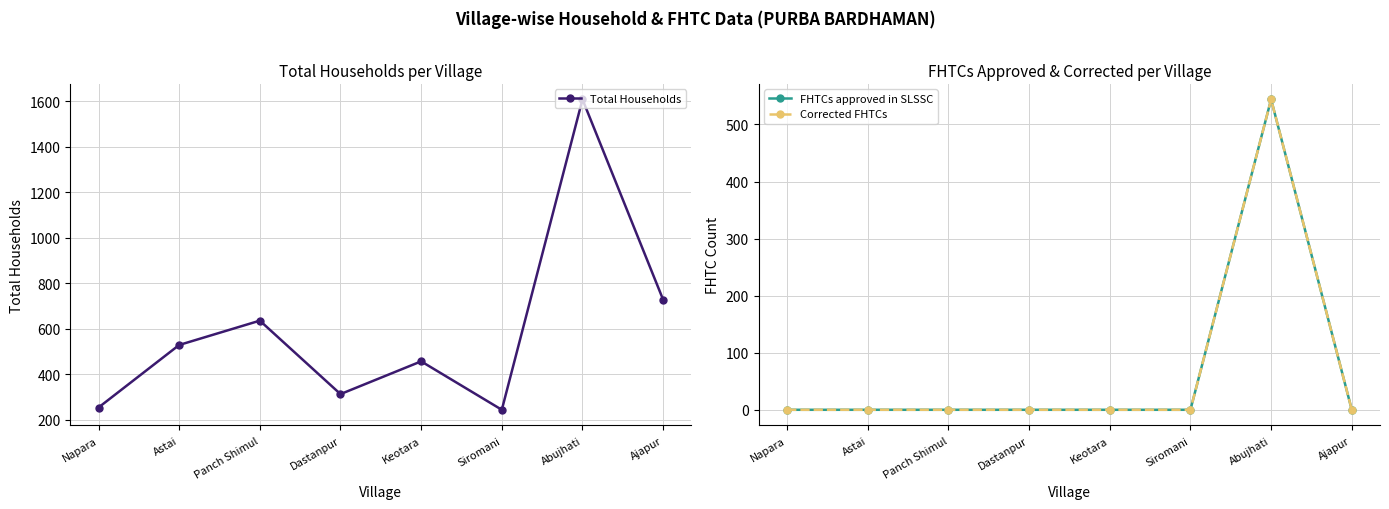

What is the difference between the maximum and minimum values in the FHTCs approved in SLSSC series?

544